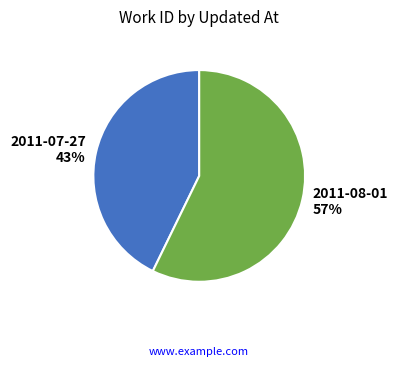

What is the largest slice in the pie chart?

2011-08-01 57%